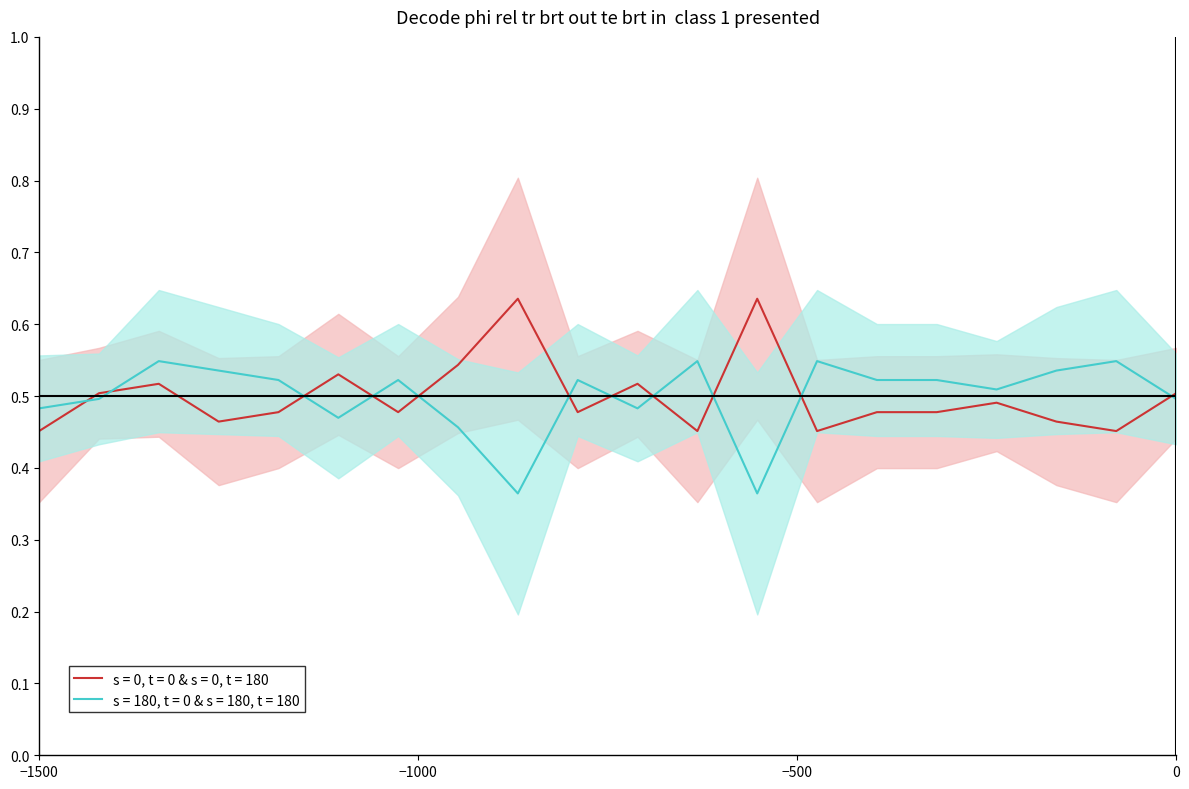

Count the s = 0, t = 0 & s = 0, t = 180 values in the range 0 to 1.

20